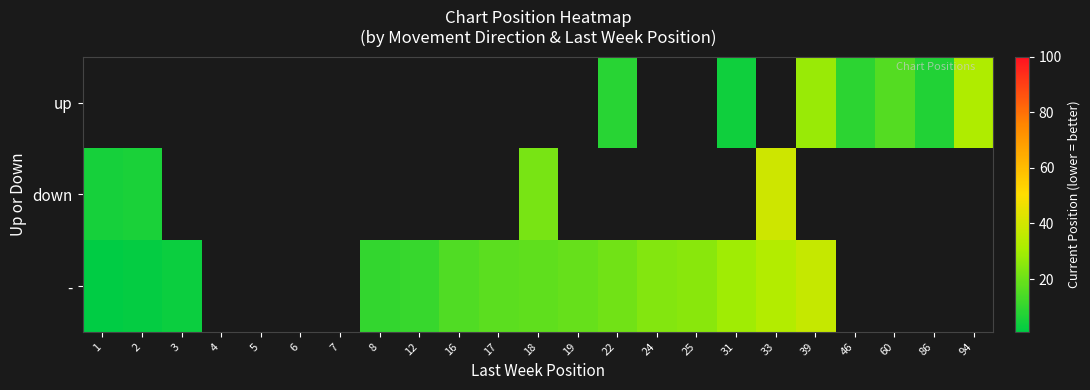

List the series in order of their peak value, highest first.

down, -, up